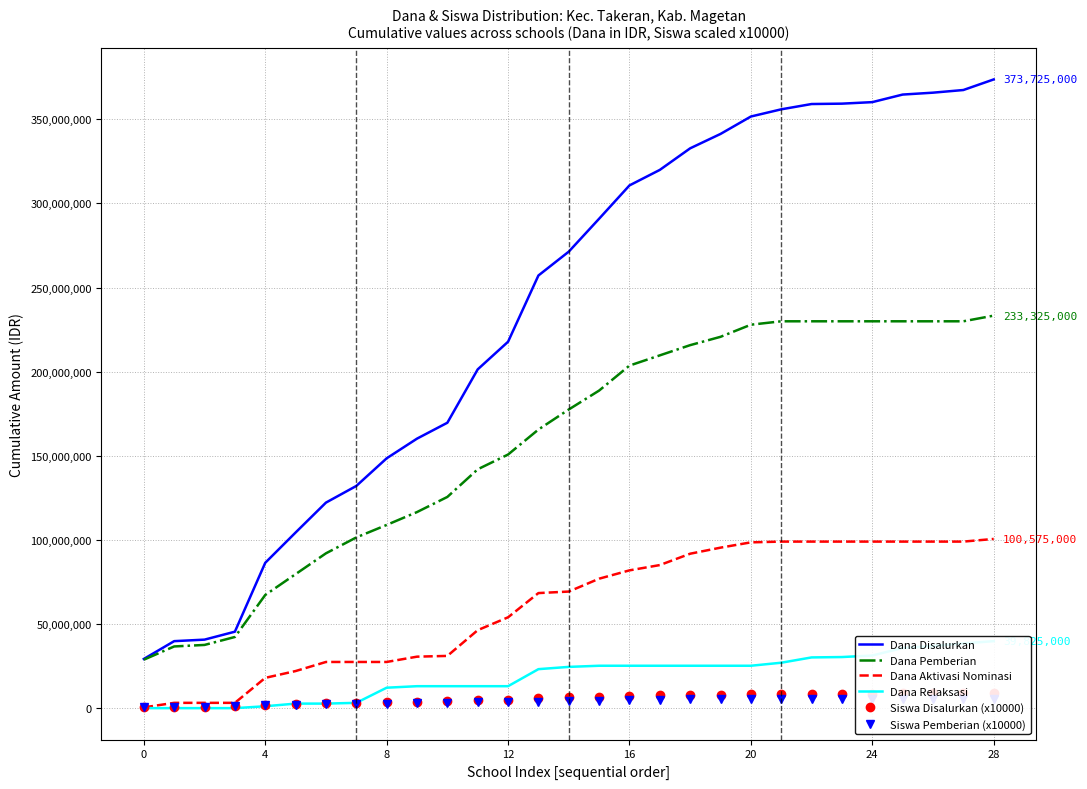

At which label does Dana Aktivasi Nominasi first exceed 69300000?

15